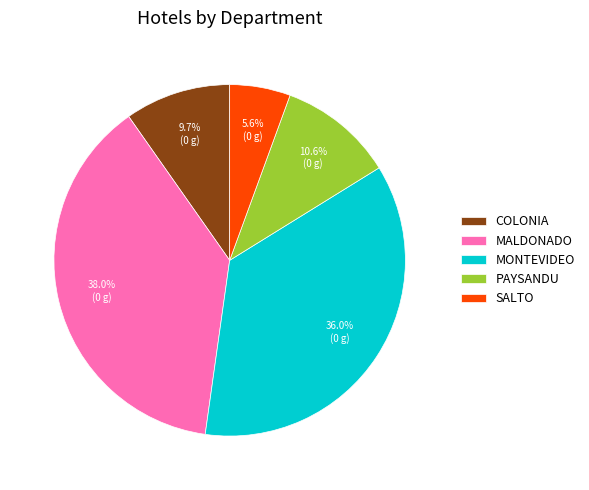

Rank the categories by value from highest to lowest.

MALDONADO, MONTEVIDEO, PAYSANDU, COLONIA, SALTO